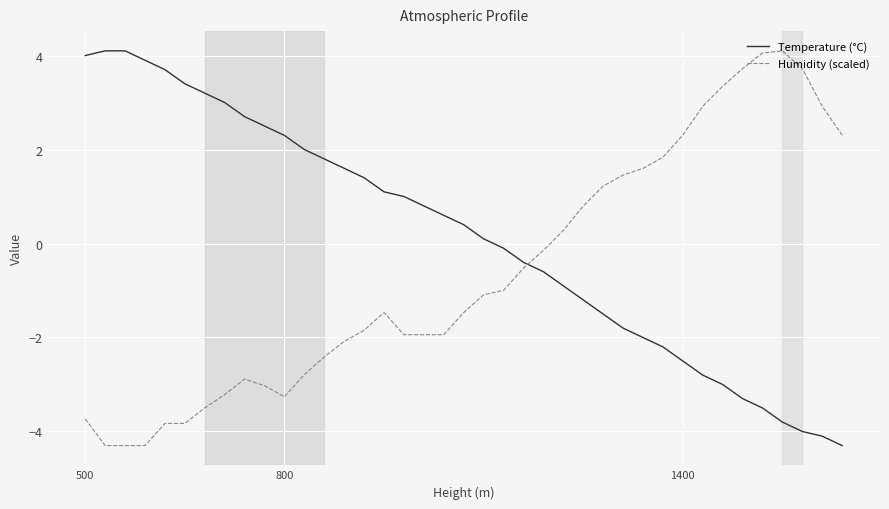

Rank the series by their average value, from lowest to highest.

Humidity (scaled), Temperature (°C)